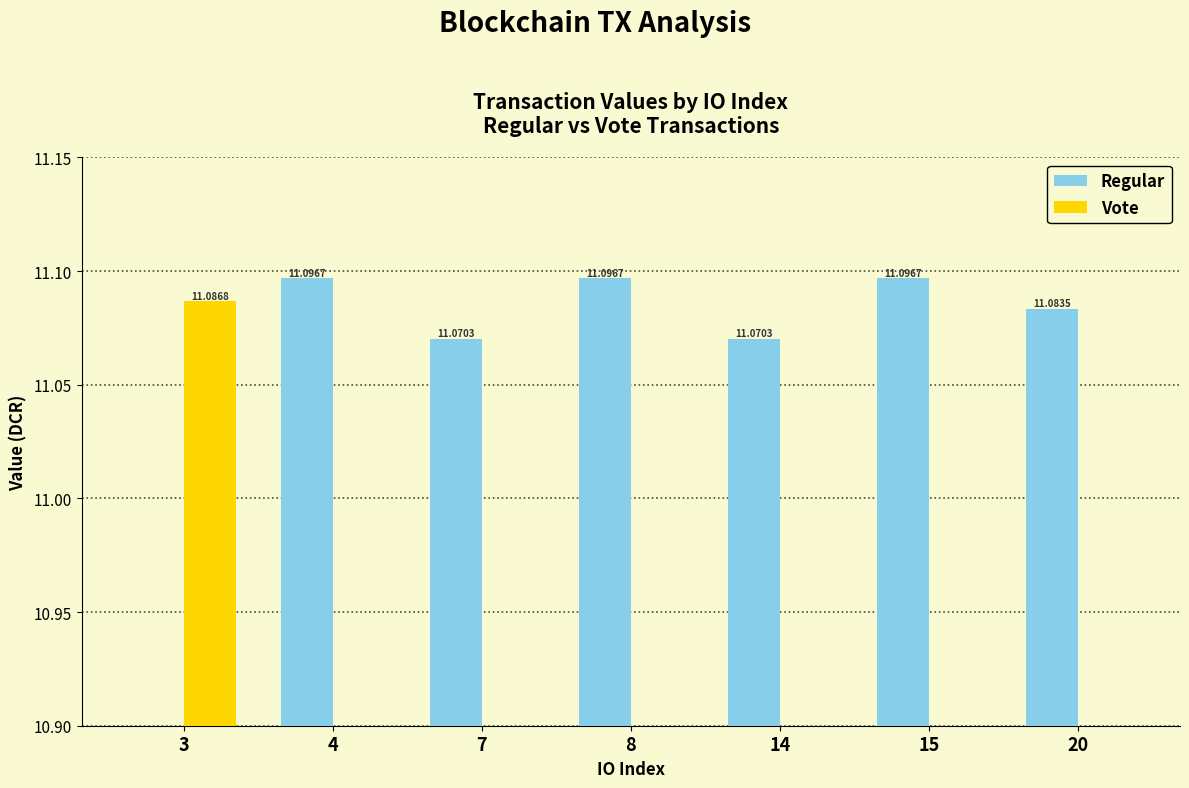

True or false: Regular has a value of 18.3 at 14.

False